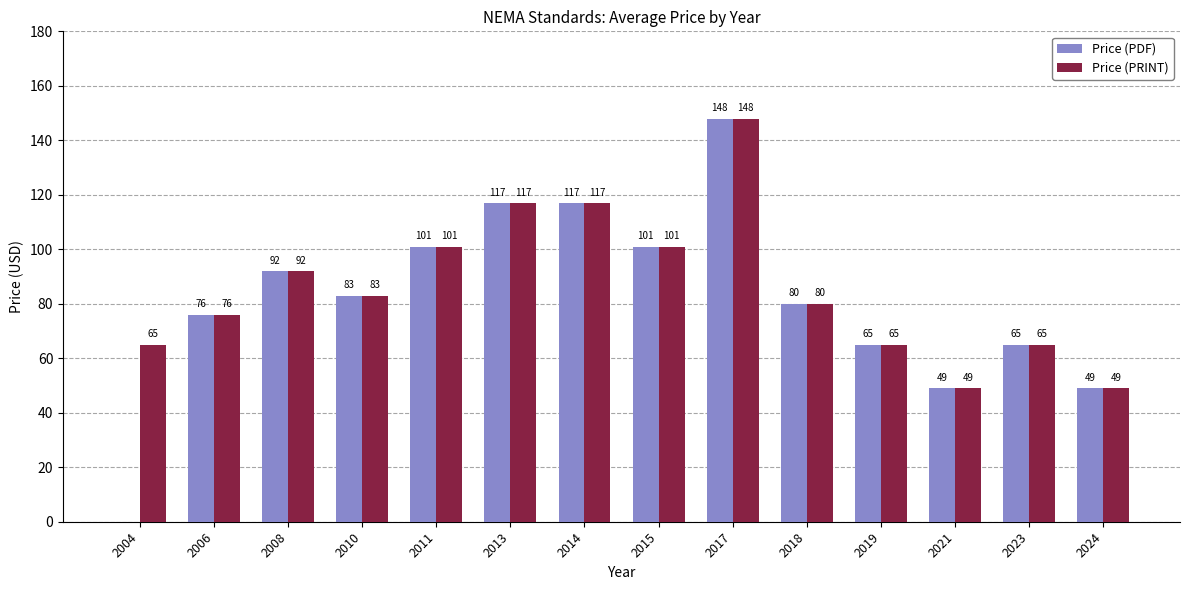

At which label does Price (PDF) reach its peak?

2017